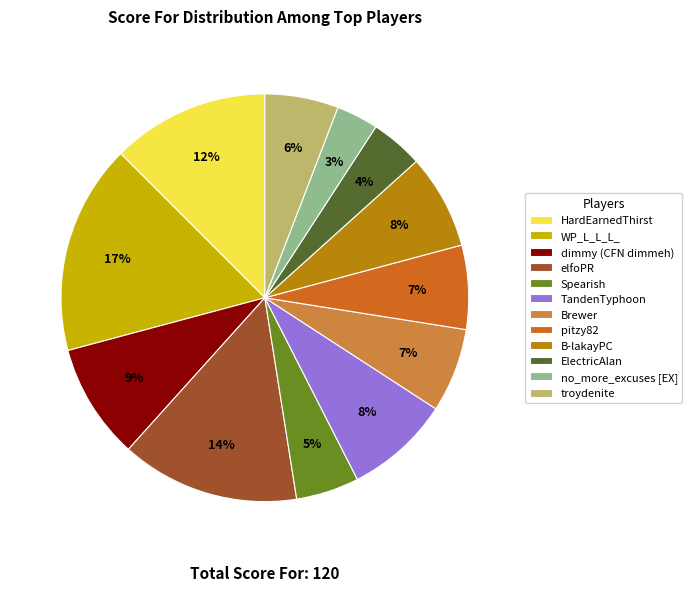

Between TandenTyphoon and HardEarnedThirst, which is larger?

HardEarnedThirst